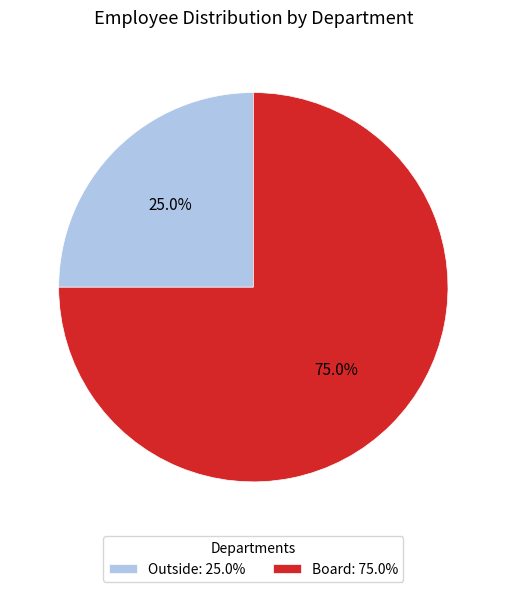

What percentage is NOT represented by Outside?

75.0%